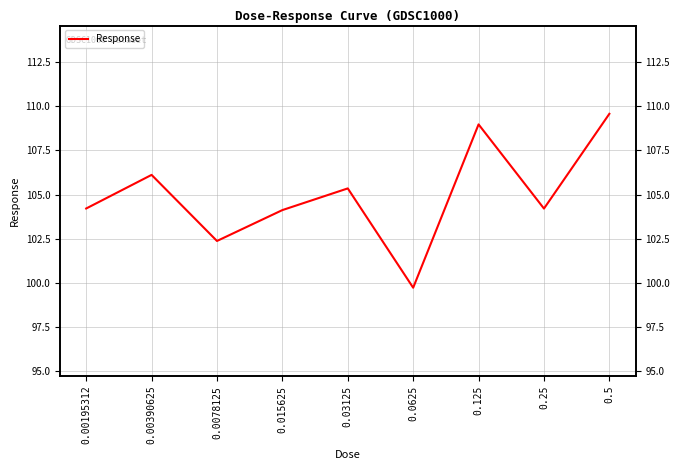

What is the change in value from 0.03125 to 0.25?

-1.1